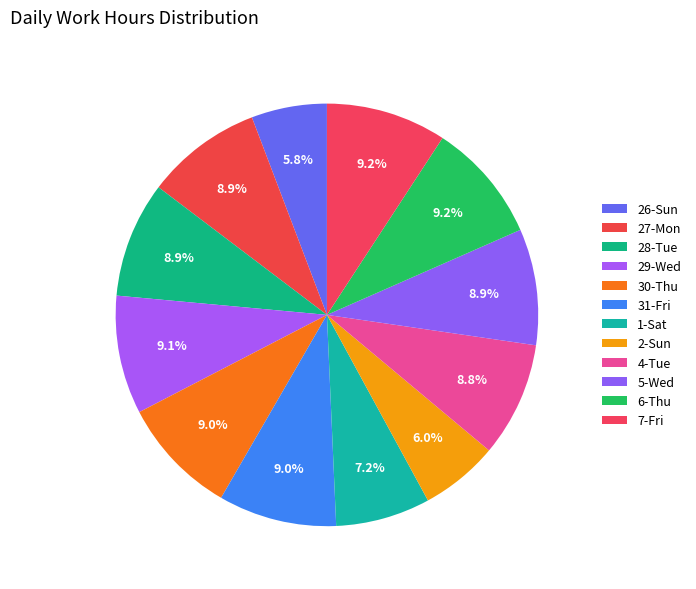

Is it true that 1-Sat is 7% of the pie?

True